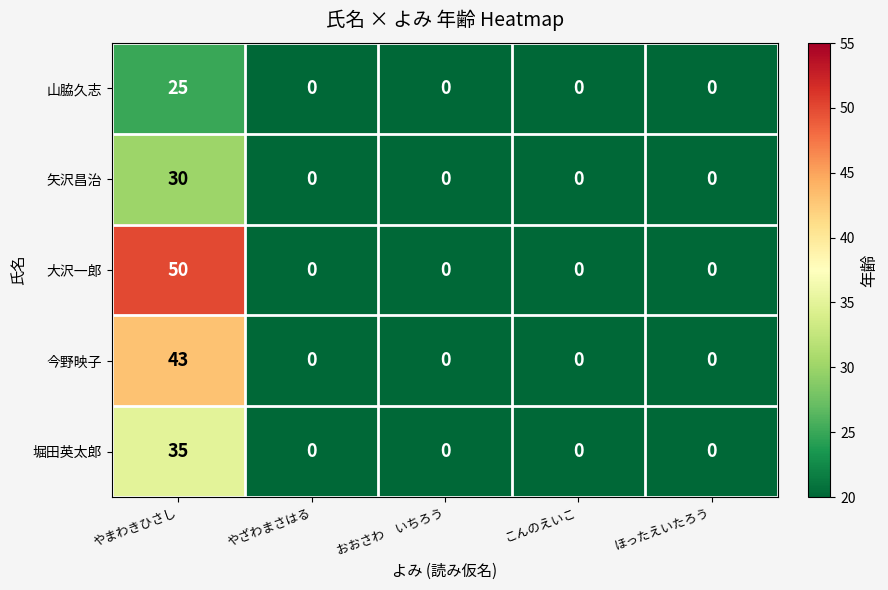

Rank the series by their maximum value, from highest to lowest.

大沢一郎, 今野映子, 堀田英太郎, 矢沢昌治, 山脇久志